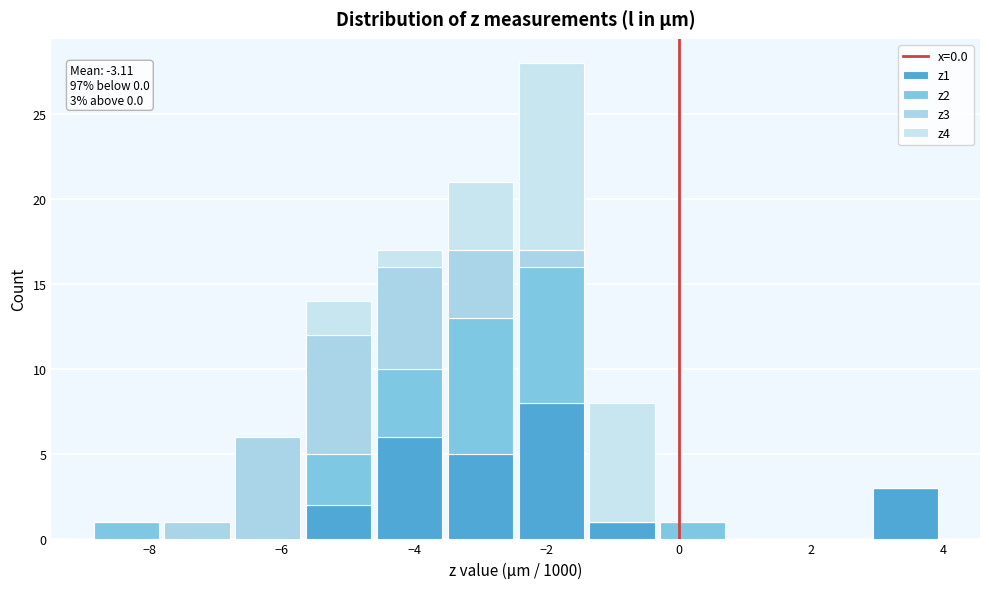

Which range on the x-axis has the tallest stacked bar (by total height)?

-2.4 to -1.4